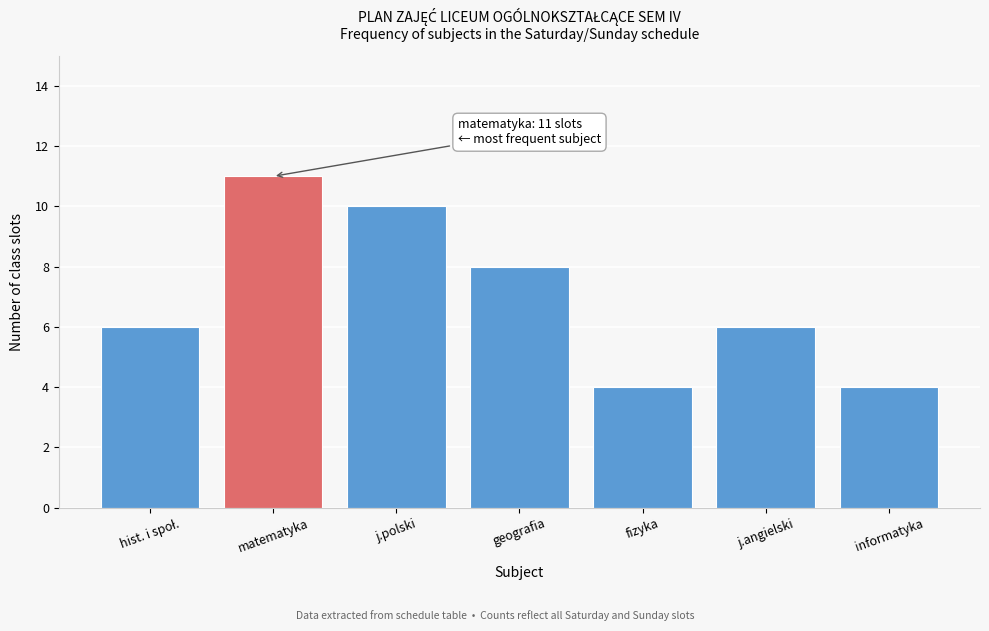

Reading left to right, what are all the values shown in this chart?

6	11	10	8	4	6	4